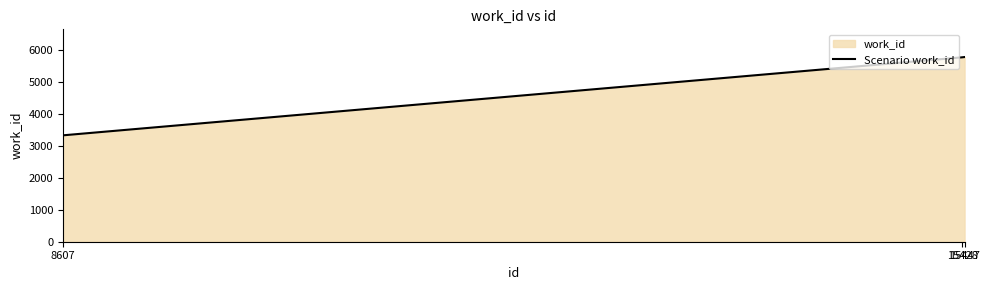

List the labels in order of value, largest first.

15447, 15428, 8607